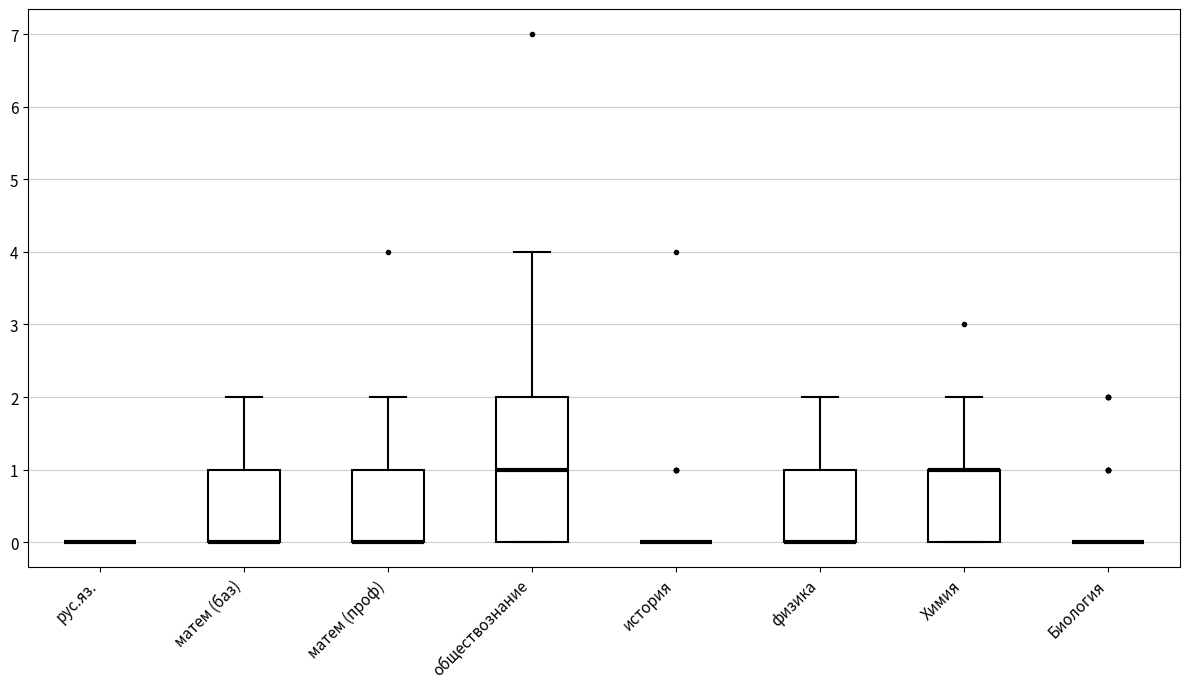

Reading left to right, transcribe this box plot: for each box, give where its median line is, the range the box spans, and where its two whiskers end, as read against the y-axis. The values are not printed on the chart, so give them approximately, as read against the axis.

рус.яз.: box collapsed to a line at 0, whiskers 0 to 0
матем (баз): median 0 (drawn on the box's lower edge), box 0 to 1, whiskers 0 to 2
матем (проф): median 0 (drawn on the box's lower edge), box 0 to 1, whiskers 0 to 2
обществознание: median 1, box 0 to 2, whiskers 0 to 4
история: box collapsed to a line at 0, whiskers 0 to 0
физика: median 0 (drawn on the box's lower edge), box 0 to 1, whiskers 0 to 2
Химия: median 1 (drawn on the box's upper edge), box 0 to 1, whiskers 0 to 2
Биология: box collapsed to a line at 0, whiskers 0 to 0